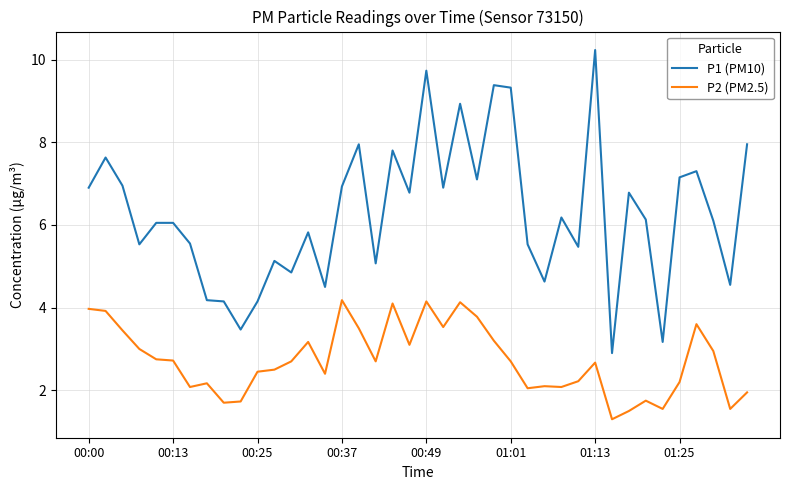

What is the average value of the P1 (PM10) series?

6.3